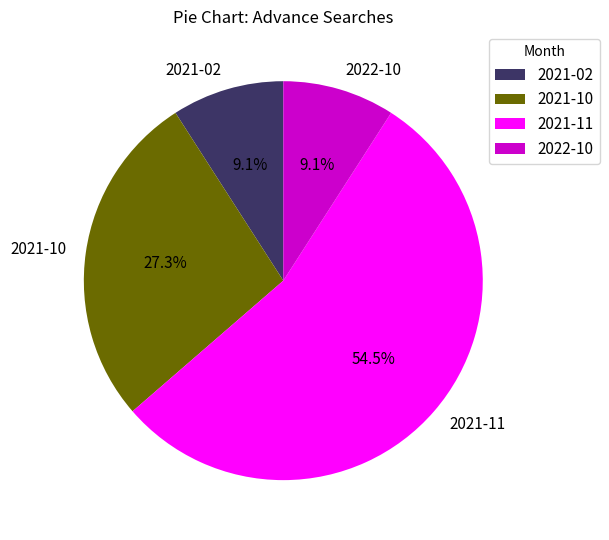

How much of the chart is everything except 2021-10?

72.7%